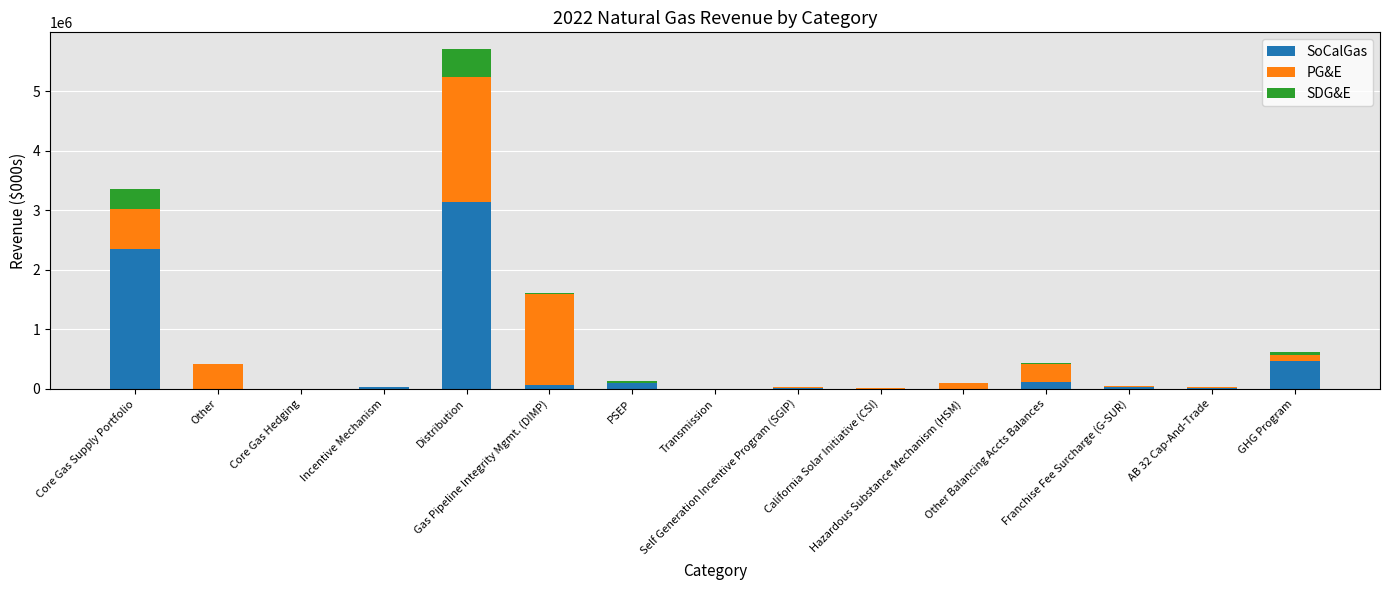

How many distinct data groups are displayed?

3